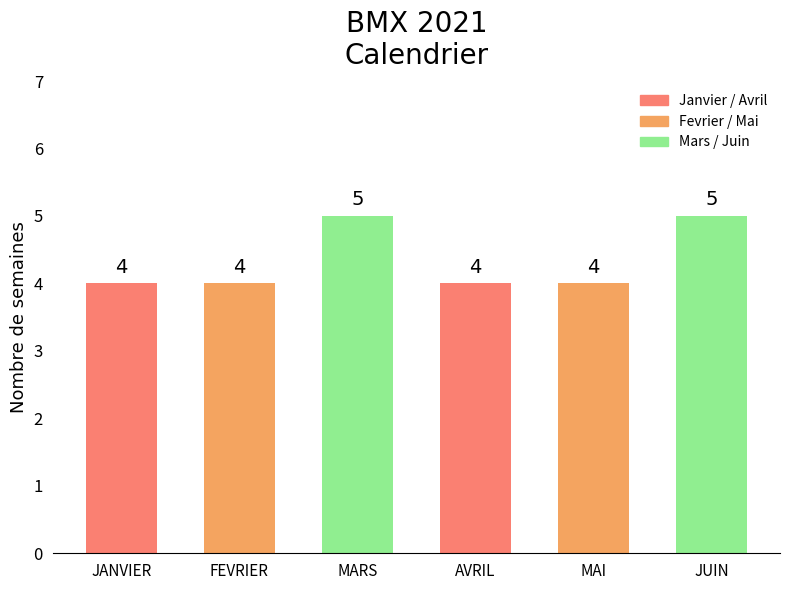

What is the greatest value displayed?

5